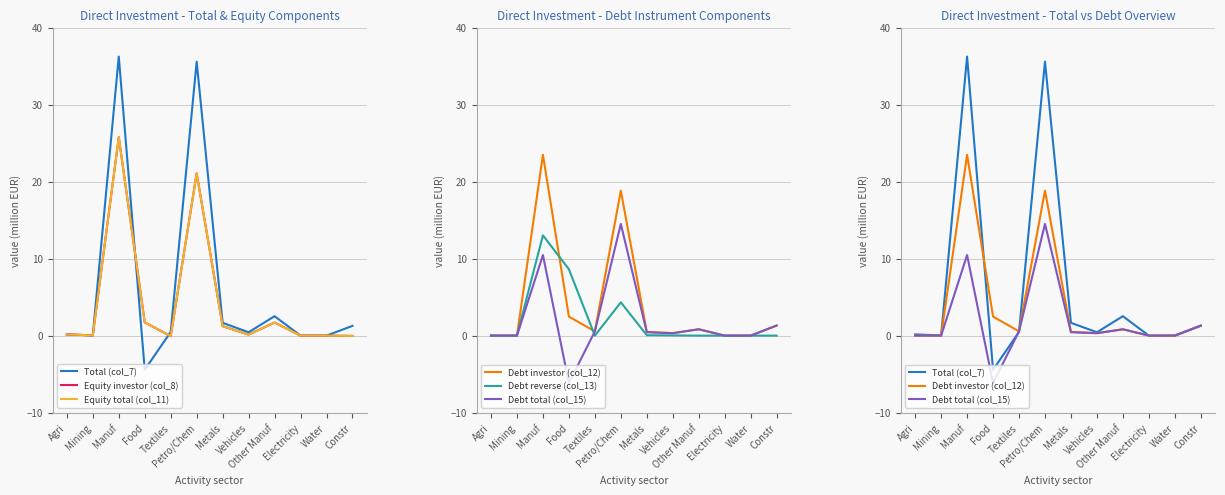

In Equity investor (col_8), how many points are lower than both neighbors (excluding endpoints)?

3